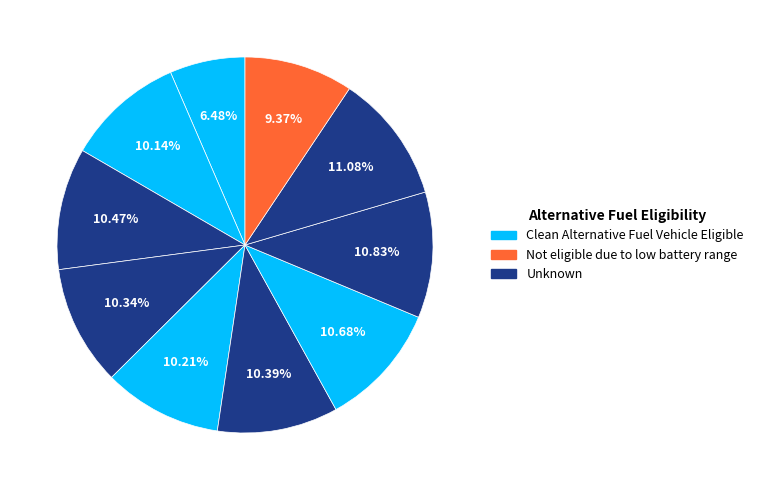

How many slices are in this pie chart?

10